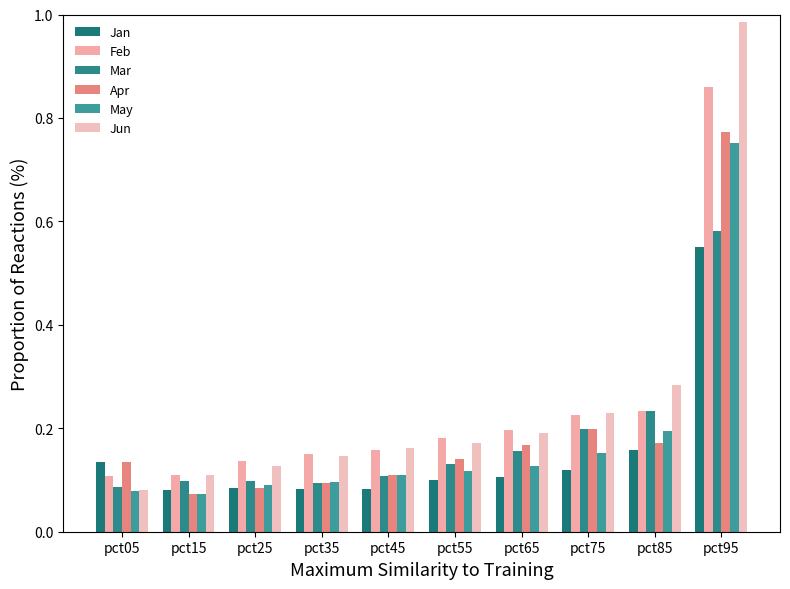

Which has a higher value, pct55 or pct75?

pct75